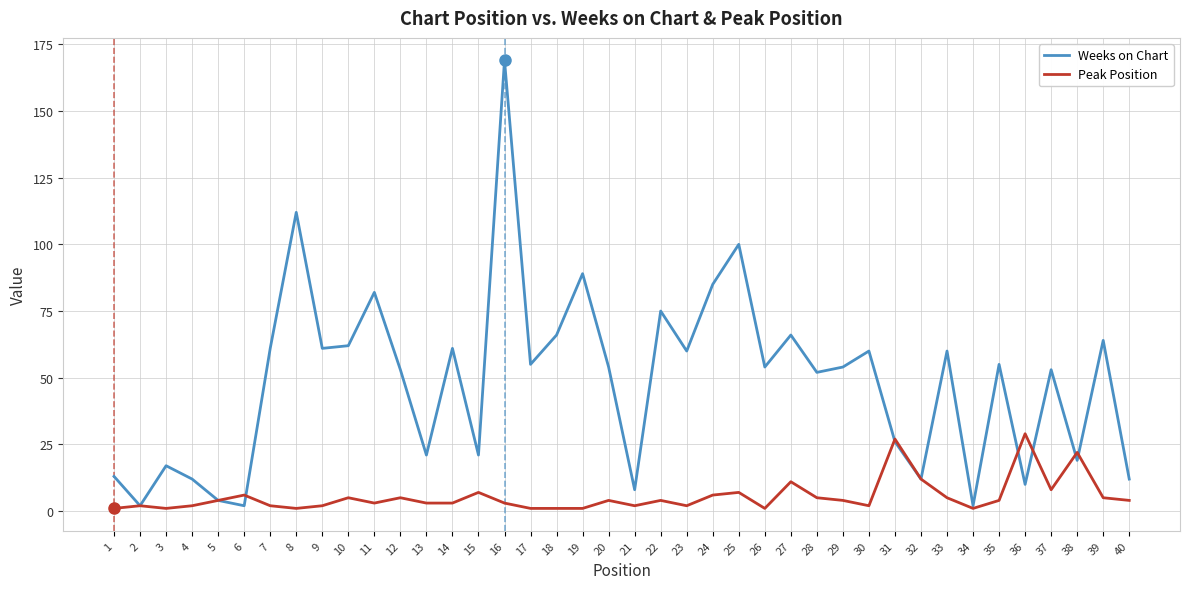

Which series has the widest spread of values?

Weeks on Chart